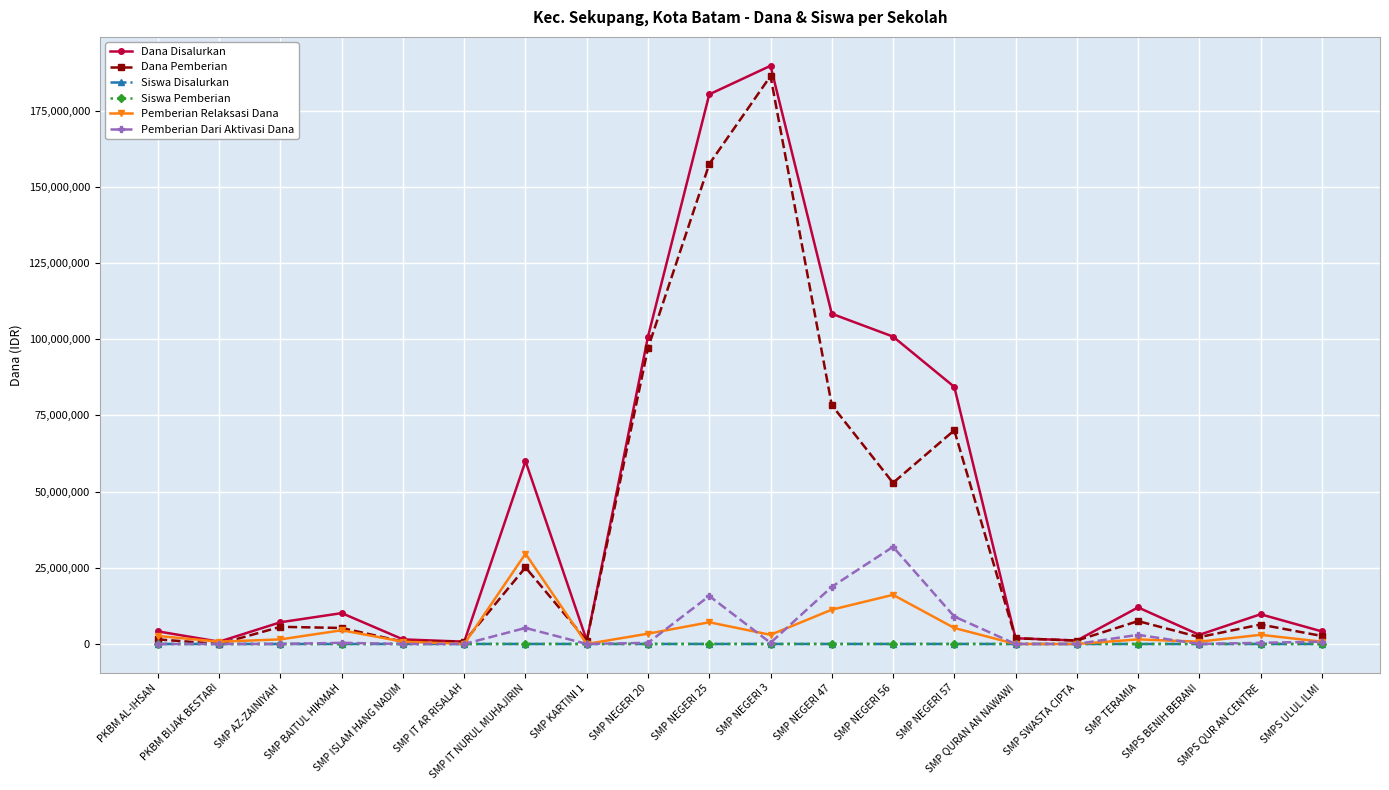

What is the difference between the maximum and minimum values in the Dana Pemberian series?

186375000